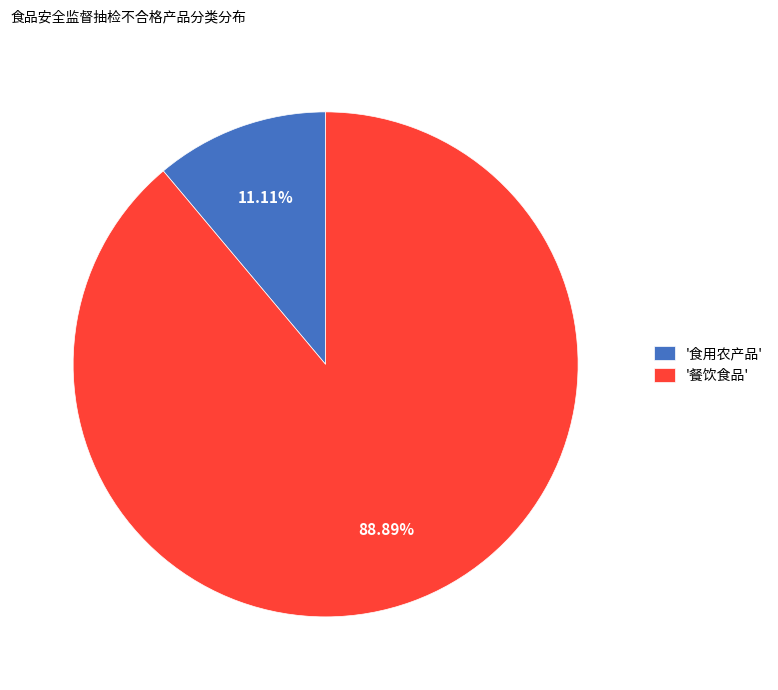

Which category accounts for the majority?

'餐饮食品'